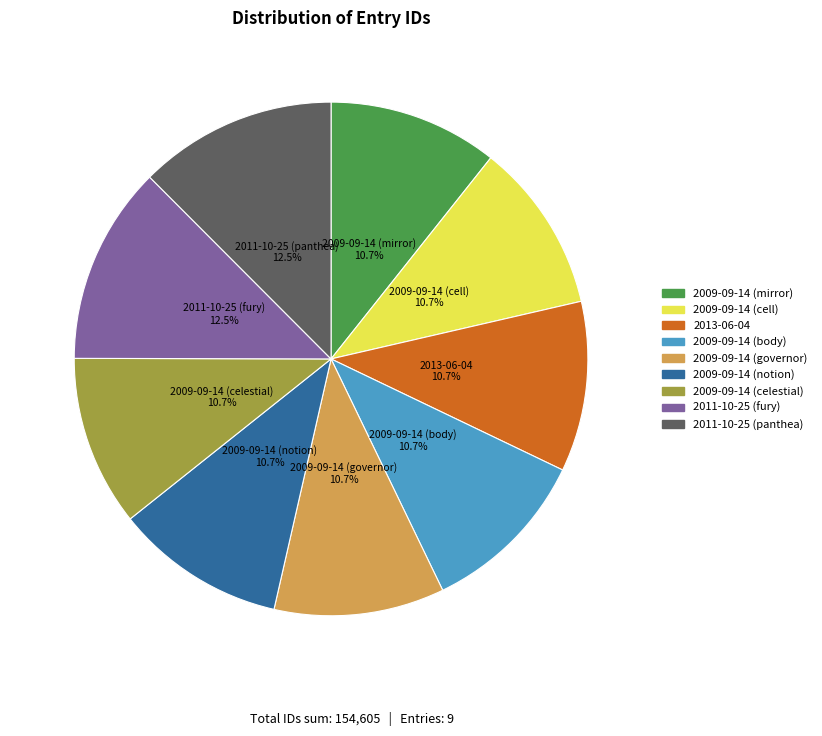

Is it true that 2009-09-14 (governor) is 11% of the pie?

True